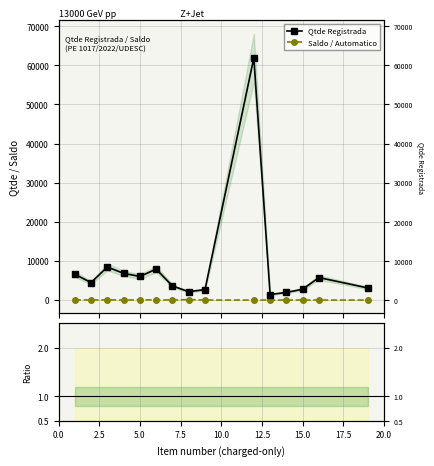

Which series has the largest range (max minus min)?

Qtde Registrada